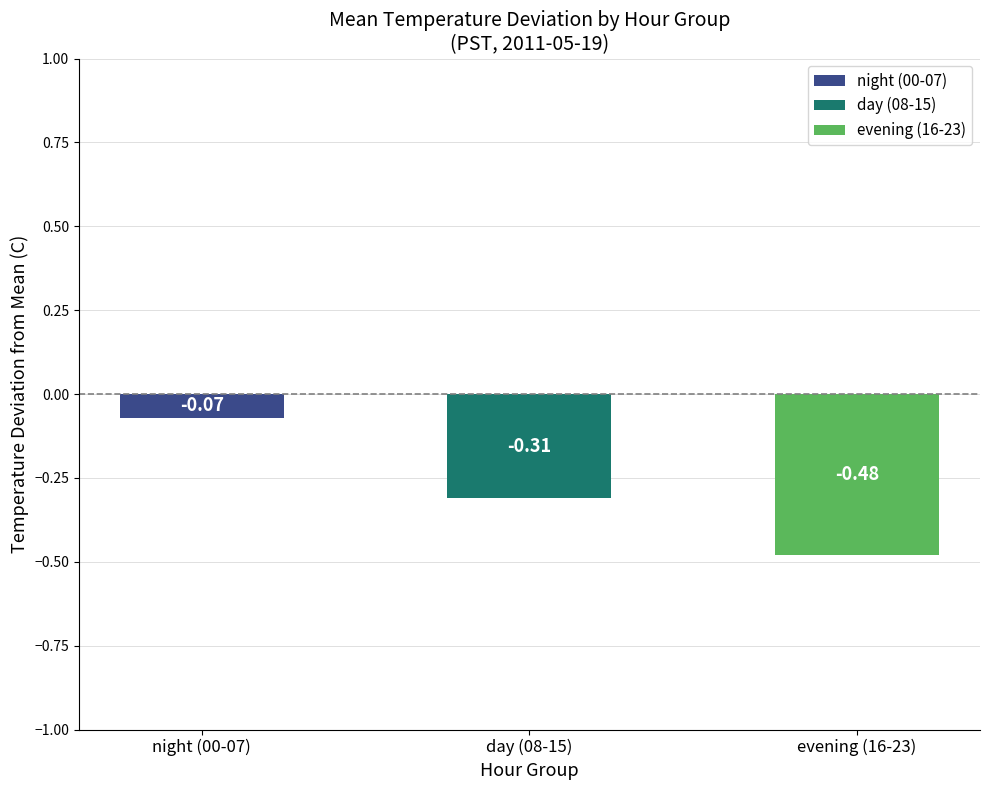

At which category does the chart reach its minimum across all series?

evening (16-23)